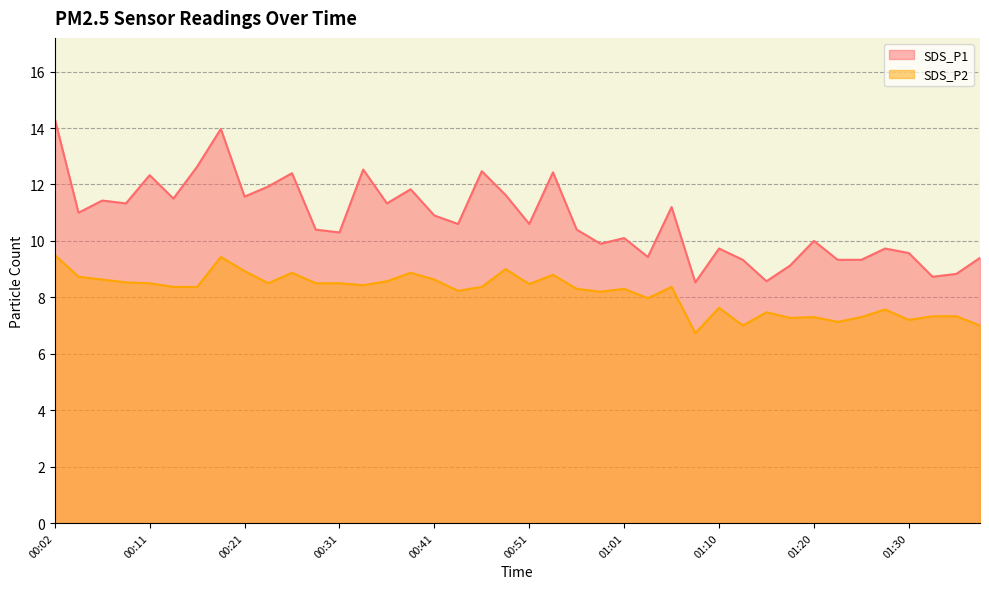

The value of SDS_P1 at 00:36 is 11.3. True or false?

True